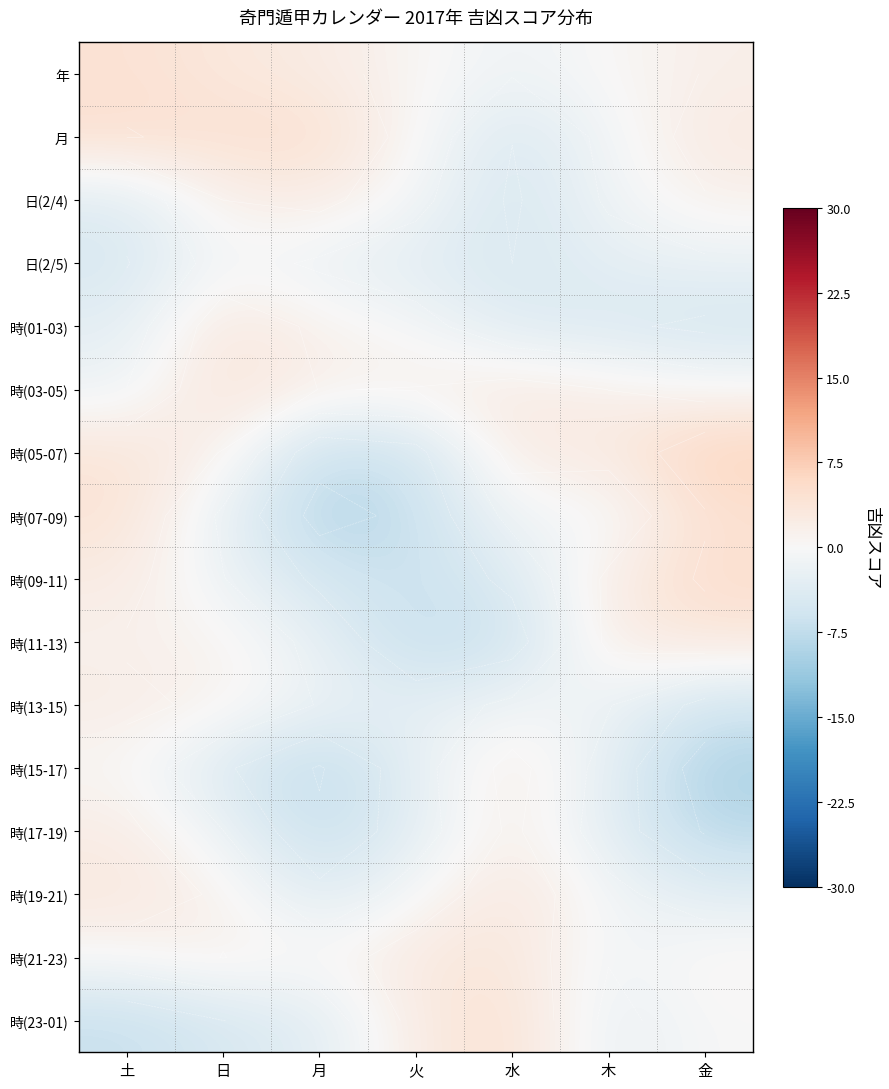

Between 月 and 水, which is larger?

月